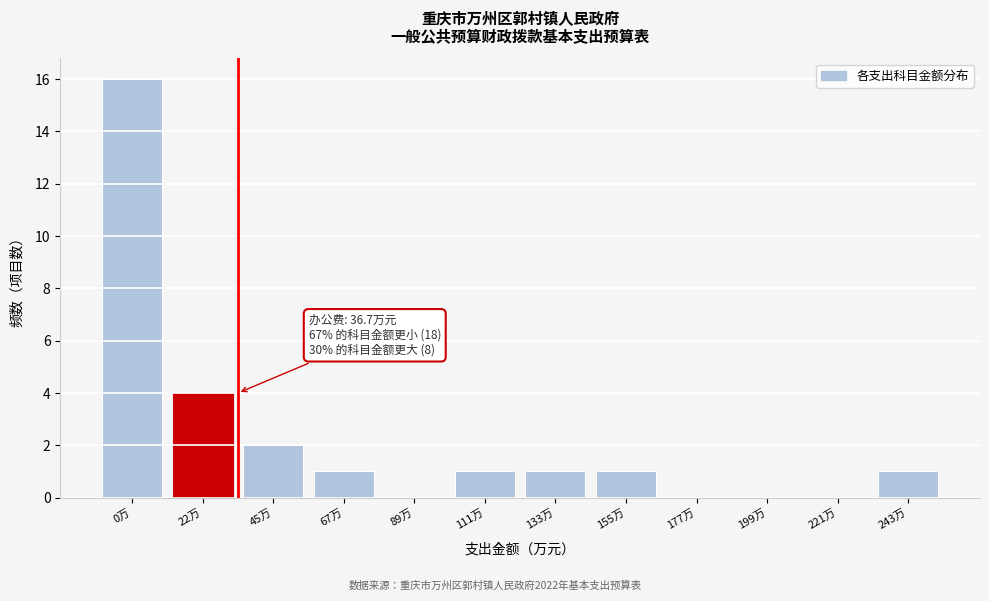

Reading left to right, transcribe all the data shown in this chart.

0万=16	22万=4	45万=2	67万=1	89万=0	111万=1	133万=1	155万=1	177万=0	199万=0	221万=0	243万=1